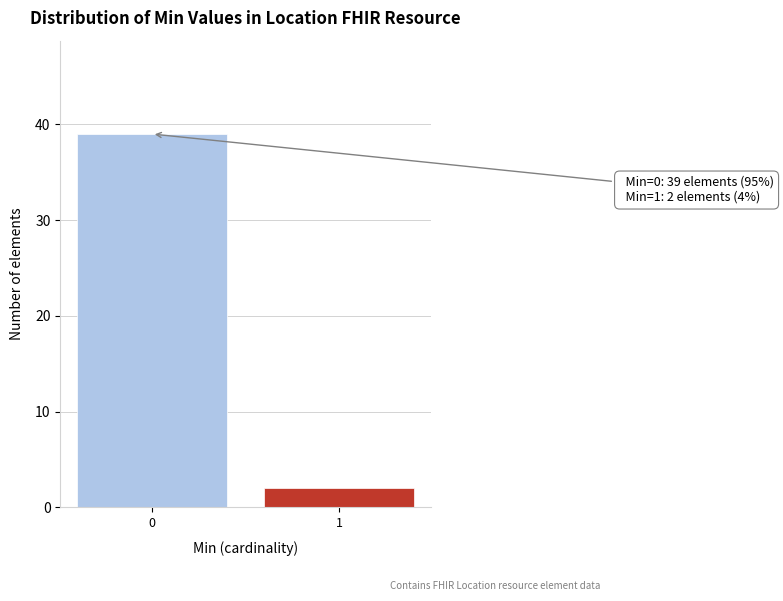

Reading left to right, list all the values displayed in this chart.

39	2